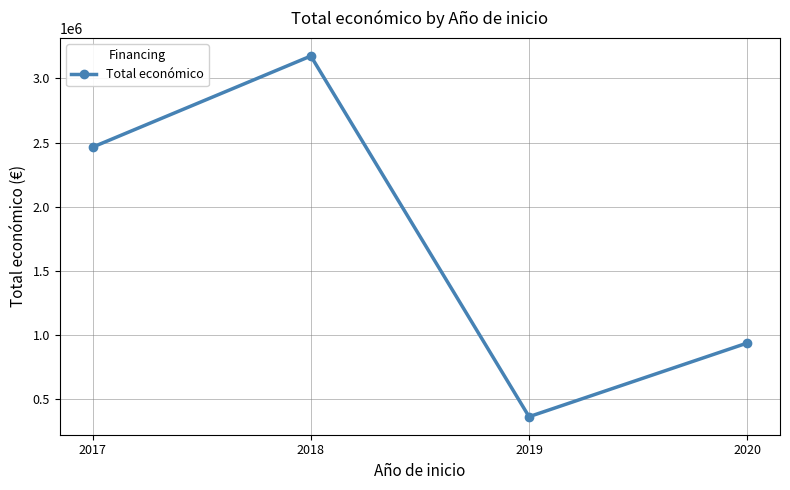

Where is the data nearest to the value 1769545?

2017